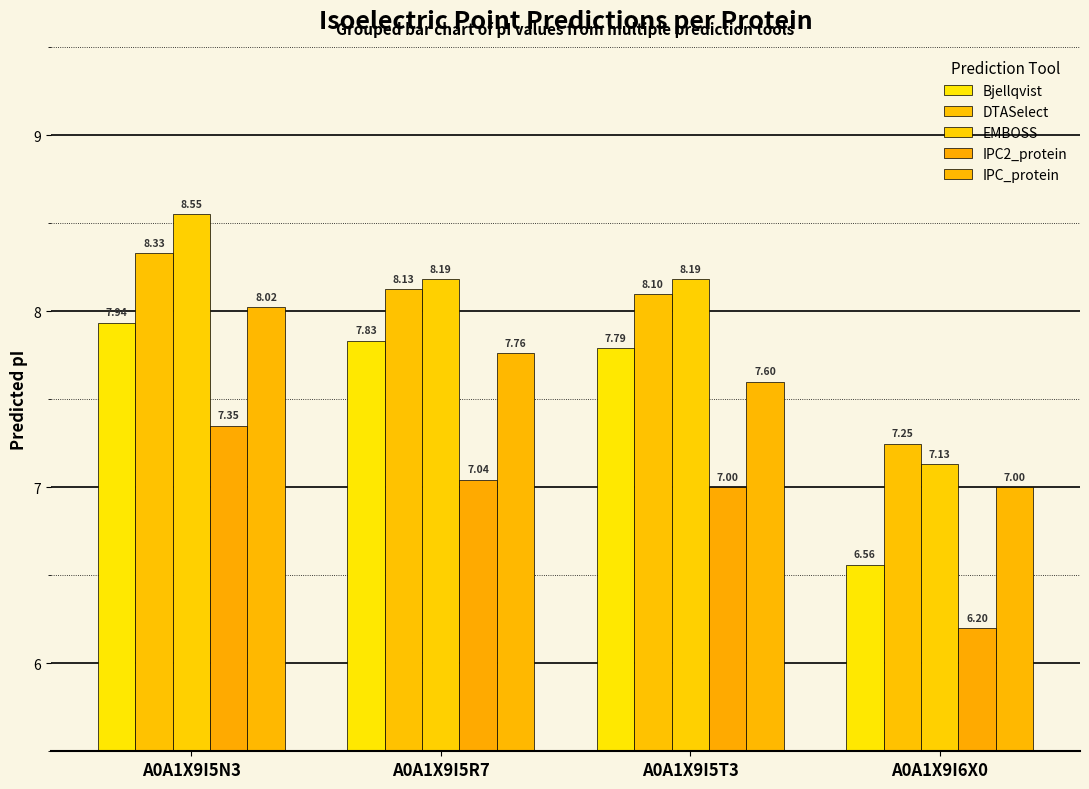

At which label does IPC2_protein reach its peak?

A0A1X9I5N3